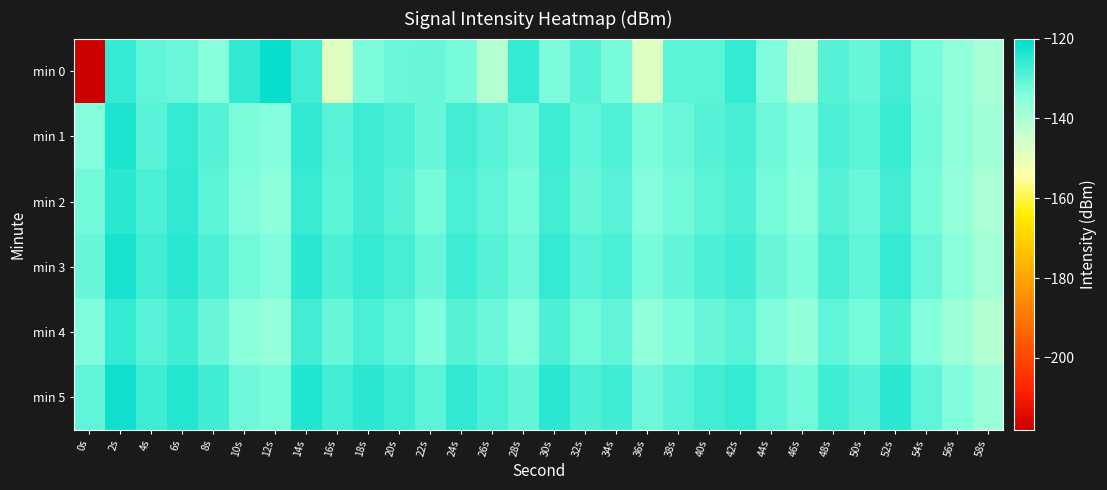

Between 46s and 50s, which series saw the biggest shift?

min 0